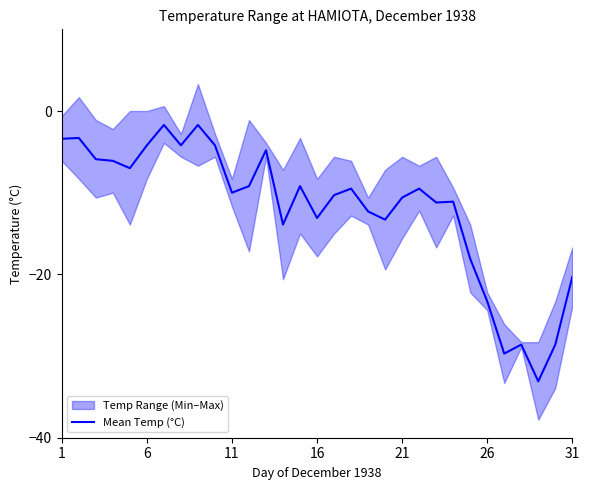

True or false: Mean Temp (°C) has a value of -5.8 at 11.

False